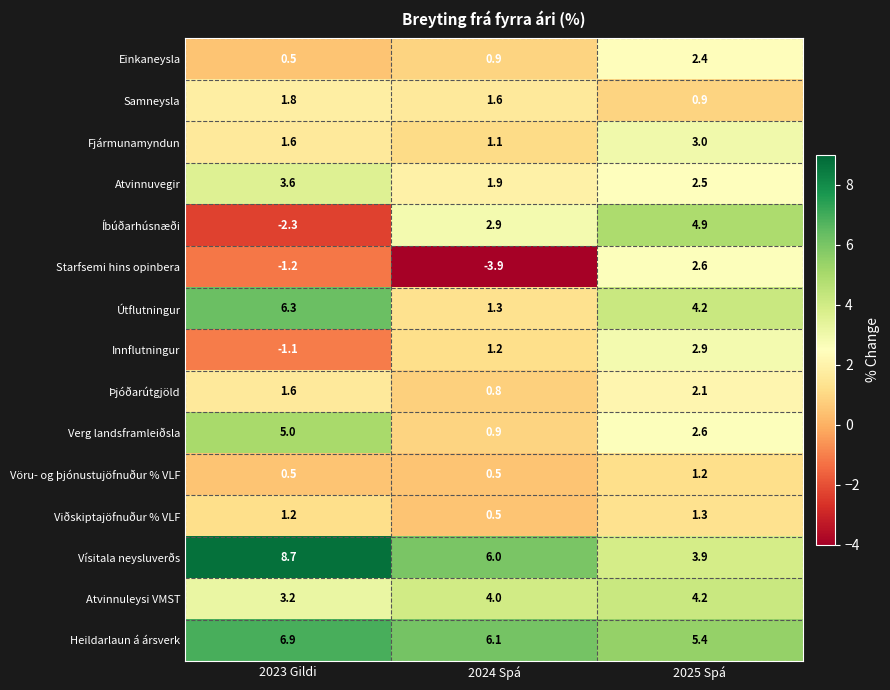

The value of Íbúðarhúsnæði at 2023 Gildi is -2.3. True or false?

True